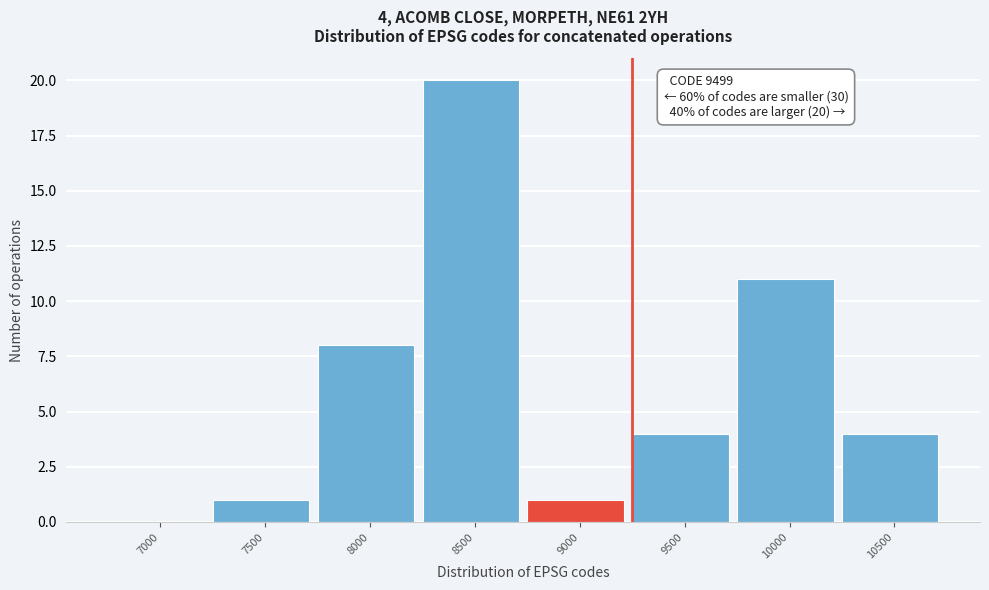

Reading left to right, extract all data points from this chart.

7000=0	7500=1	8000=8	8500=20	9000=1	9500=4	10000=11	10500=4